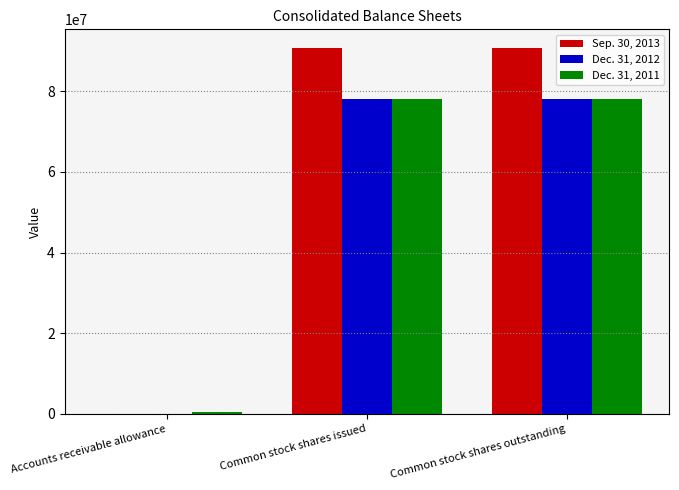

Reading right to left, list all the values displayed in this chart.

Sep. 30, 2013: 90782912	90782912	20526
Dec. 31, 2012: 78155413	78155413	20526
Dec. 31, 2011: 78155413	78155413	397526